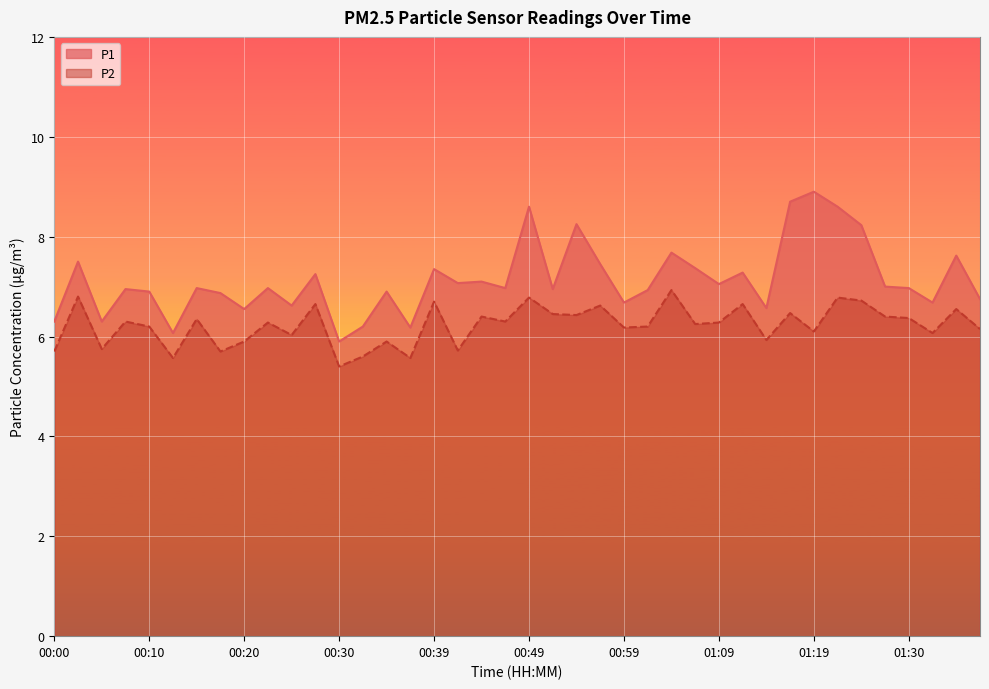

Is it true that P1 equals 2.8 at 01:35?

False